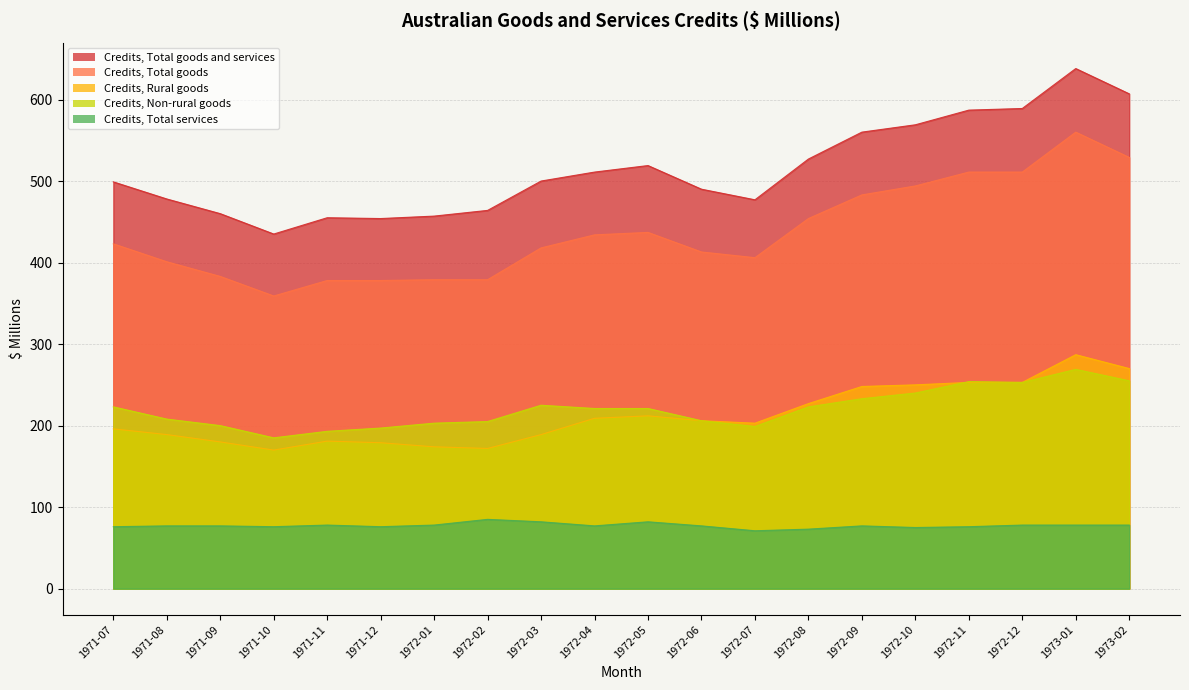

What is the difference between the Credits, Total goods values at 1972-01 and 1971-10?

20